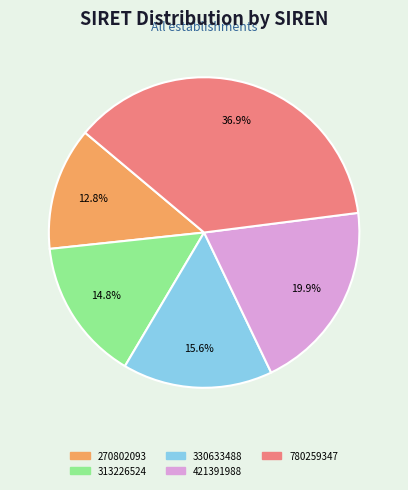

What percentage is NOT represented by 313226524?

85.2%